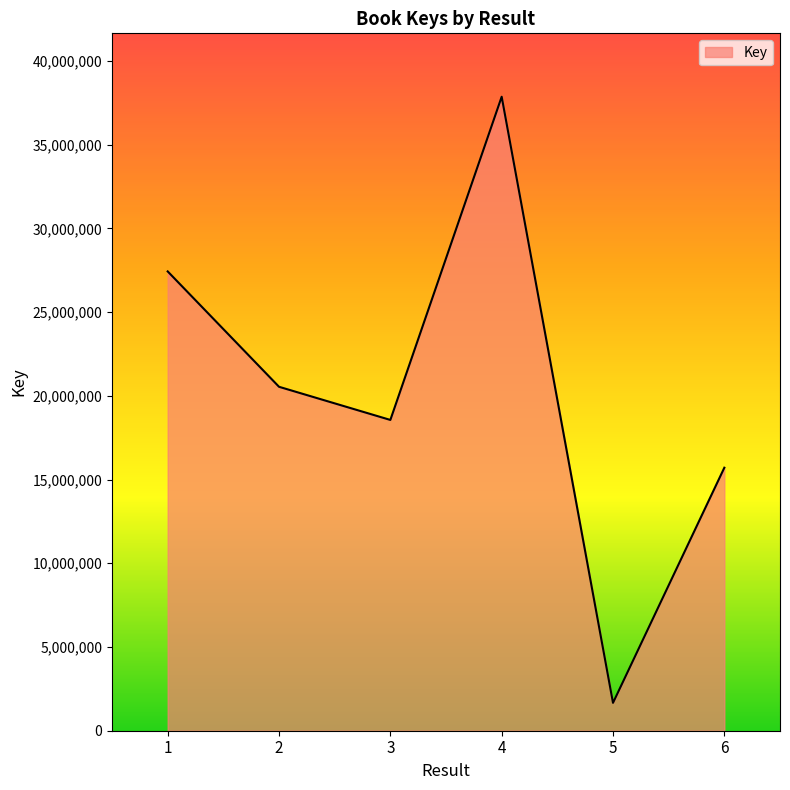

Does the chart have visible grid lines?

No